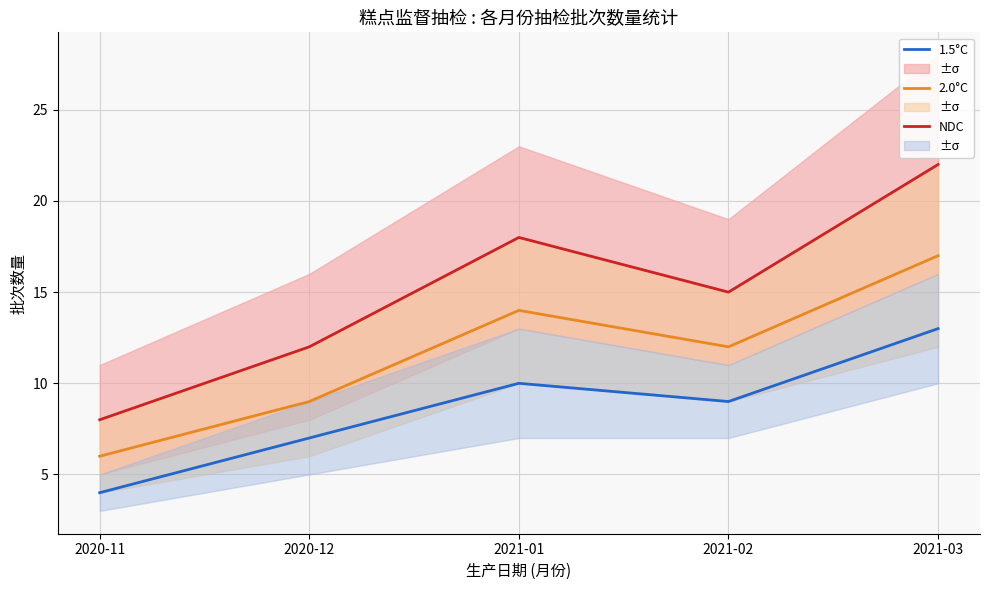

What are all the series names shown in the legend?

1.5°C, 2.0°C, NDC